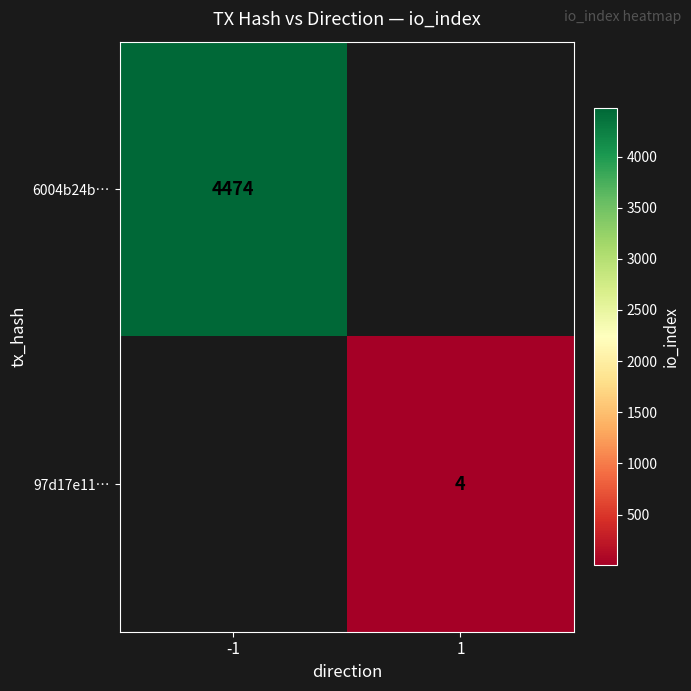

The 6004b24b… series shows 4474 at -1. True or false?

True